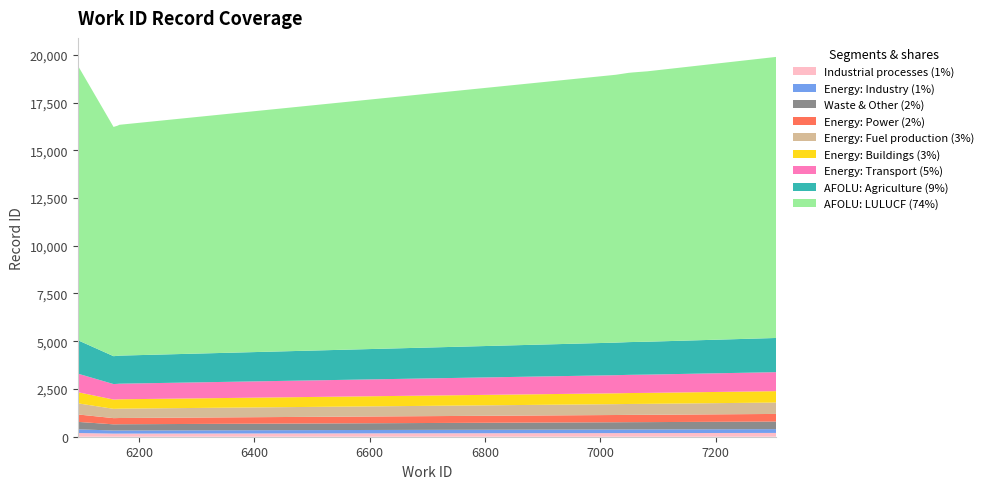

Does the chart have visible grid lines?

No